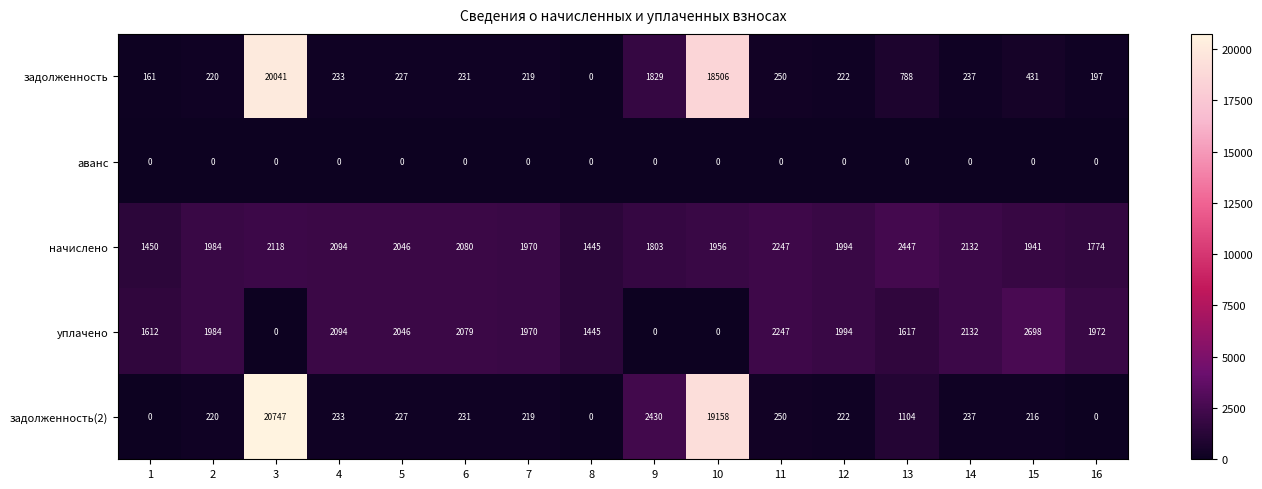

The value of задолженность(2) at 15 is 216. True or false?

True